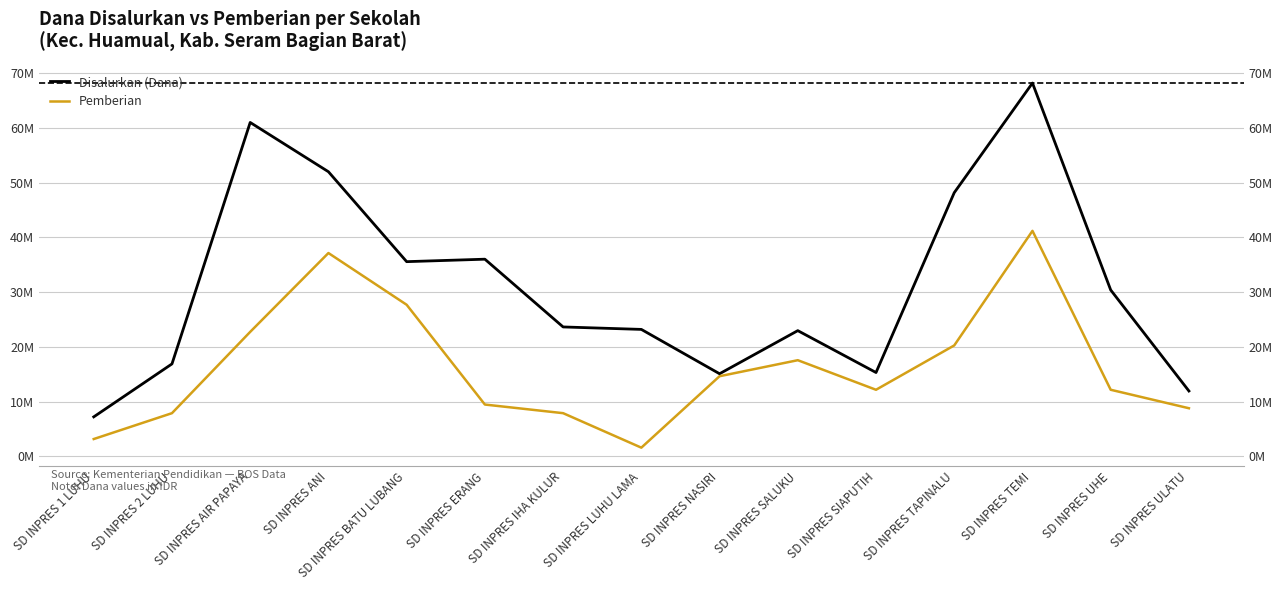

What are all the series names shown in the legend?

Disalurkan (Dana), Pemberian